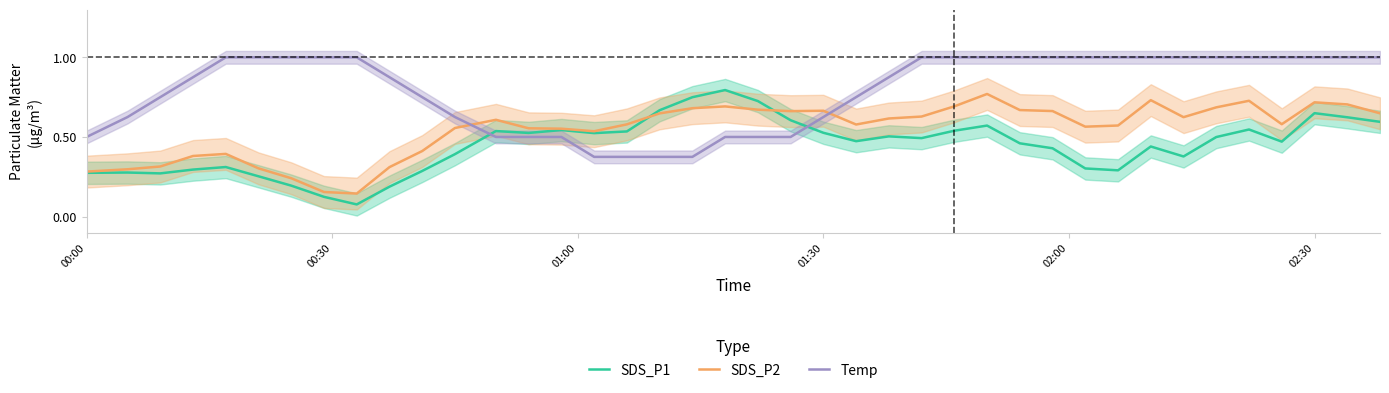

Which series has the largest range (max minus min)?

SDS_P1